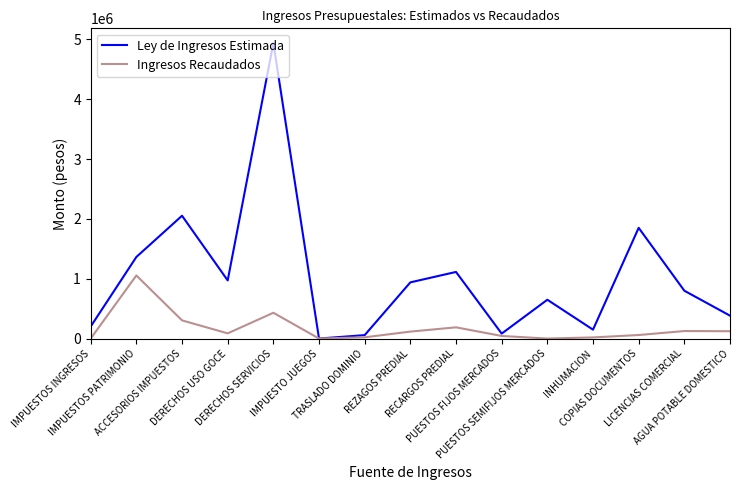

What is the maximum value for Ingresos Recaudados?

1054350.5